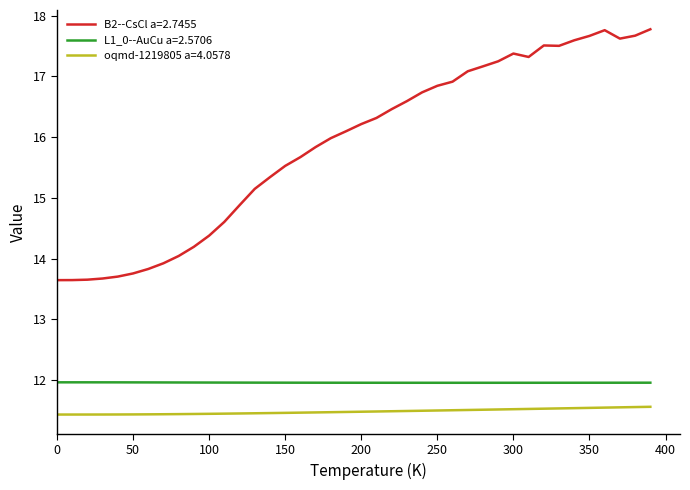

Which series has the widest spread of values?

B2--CsCl a=2.7455